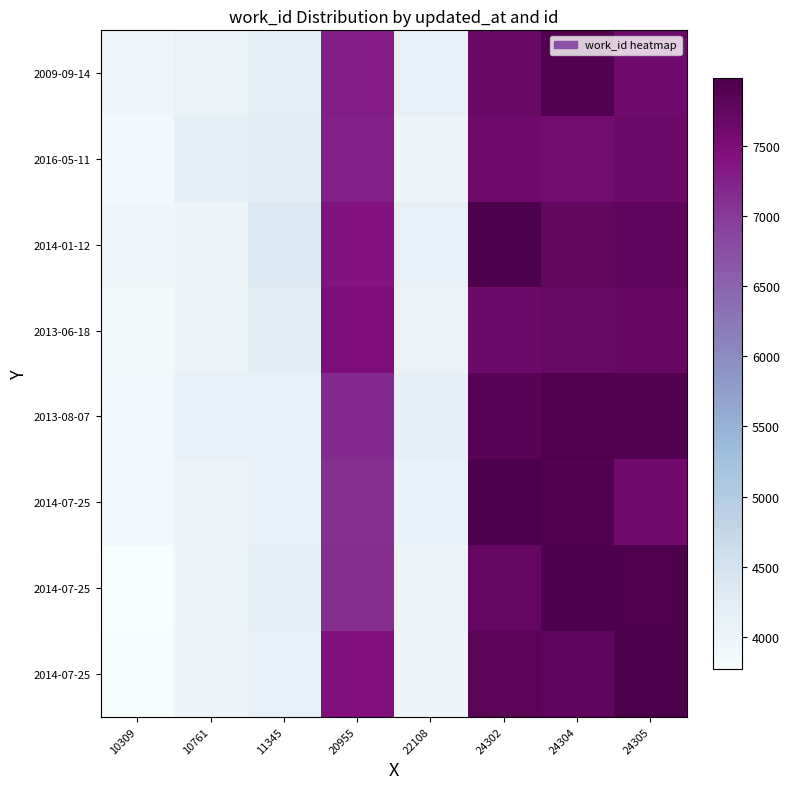

Count the number of data series in this chart.

8